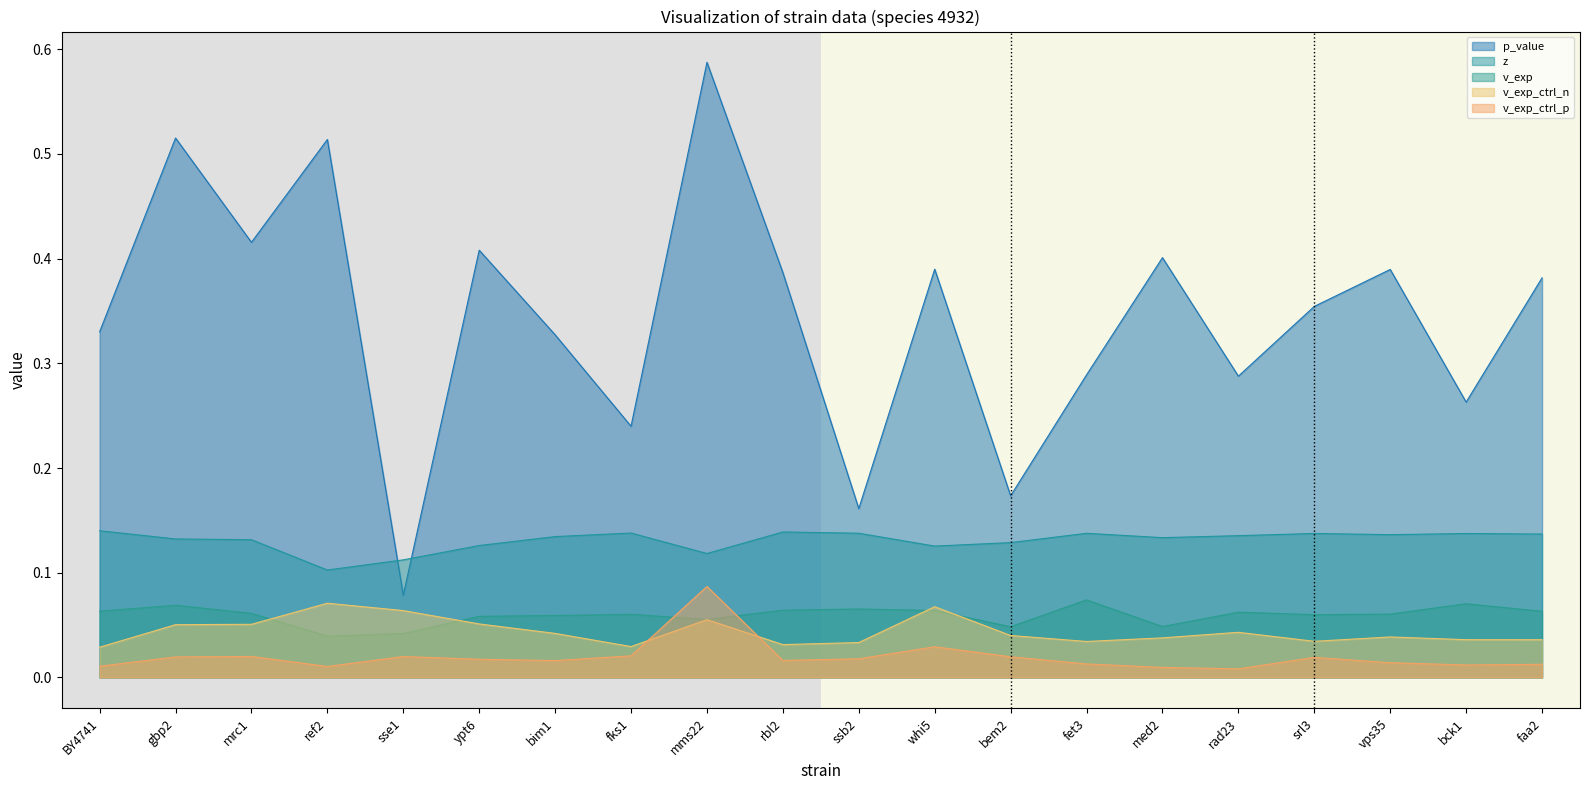

At how many categories does at least one series exceed 0?

20